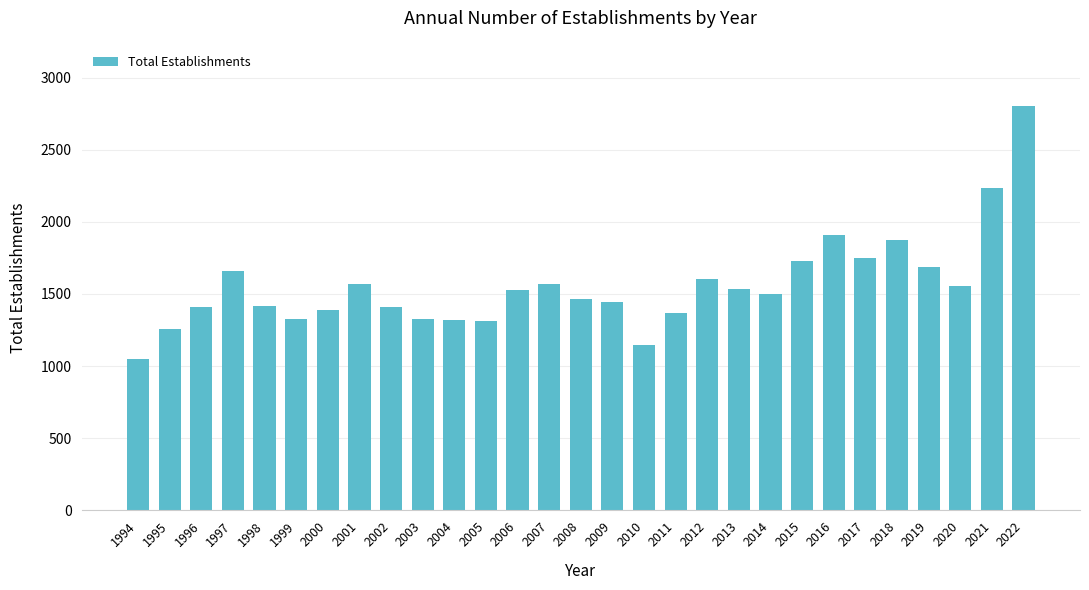

What is the ratio of the value at 2004 to the value at 2009?

0.9